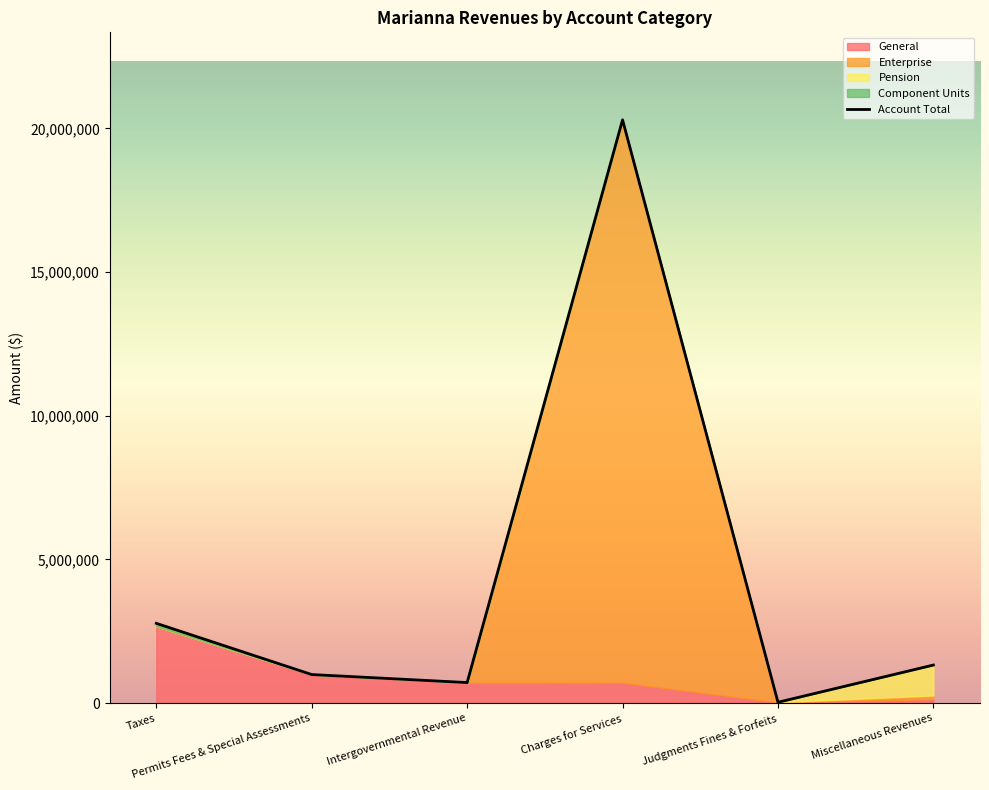

What is the change in value from Intergovernmental Revenue to Judgments Fines & Forfeits?

-685660